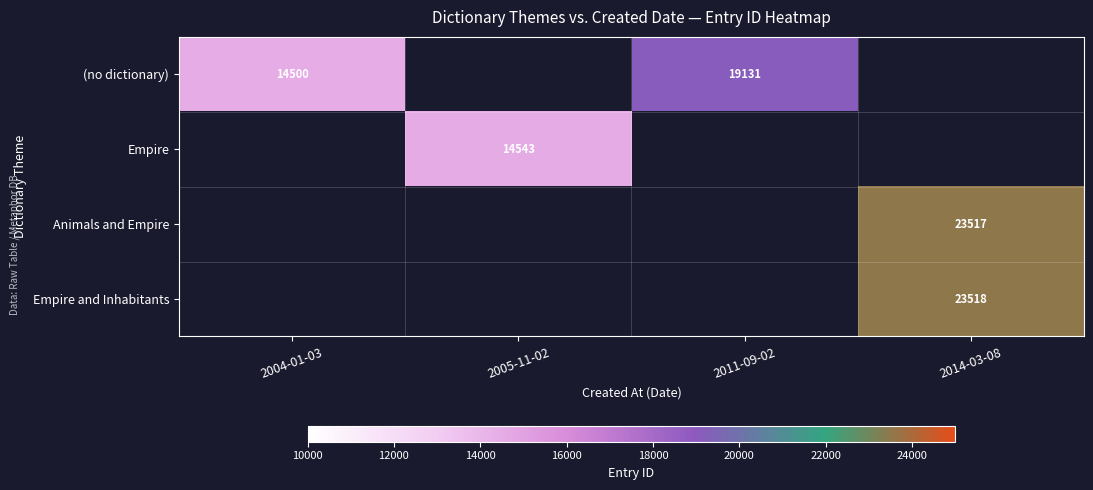

Is the value of Animals and Empire at 2014-03-08 greater than the value of Empire at 2005-11-02?

Yes